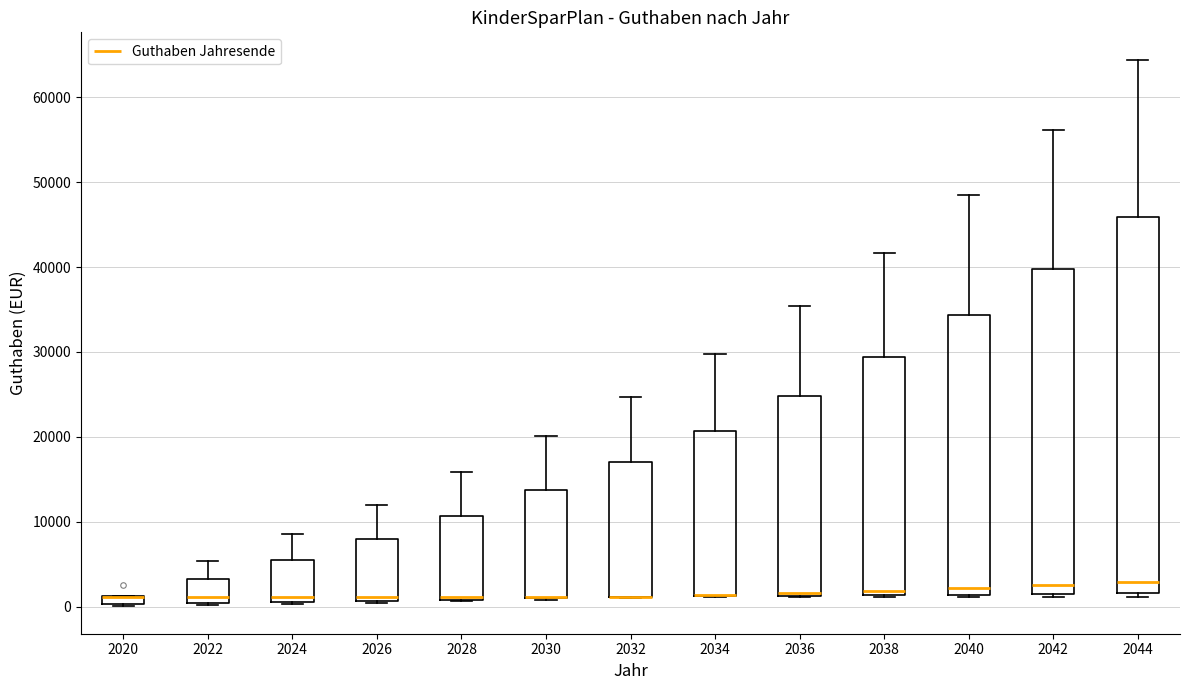

Where does the median line of the box at x = 2036 sit on the y-axis? The values are not printed on the chart, so give them approximately, as read against the axis.

2000